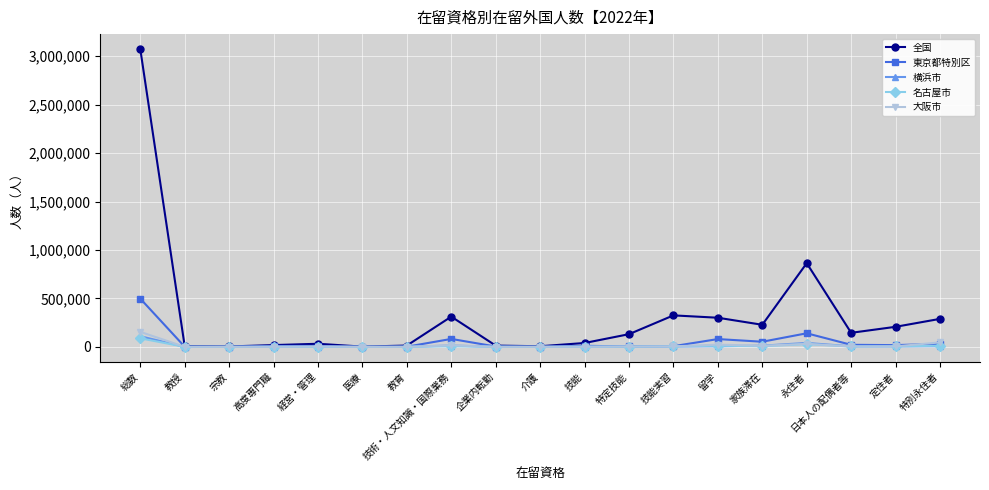

What position from the left is 永住者?

16